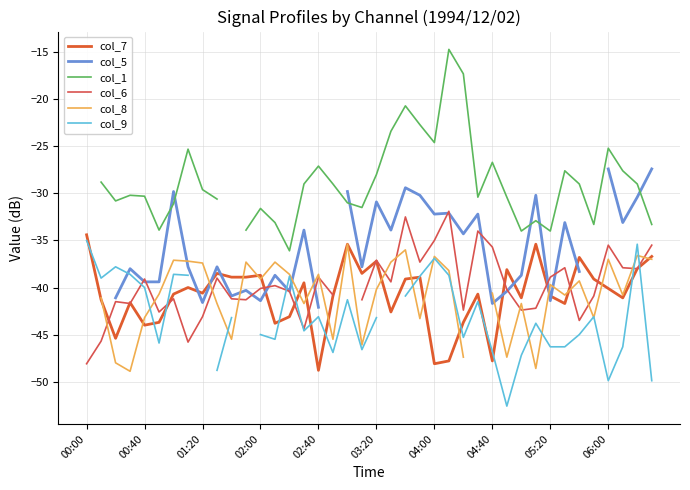

Read the col_5 value at 21.

-33.9